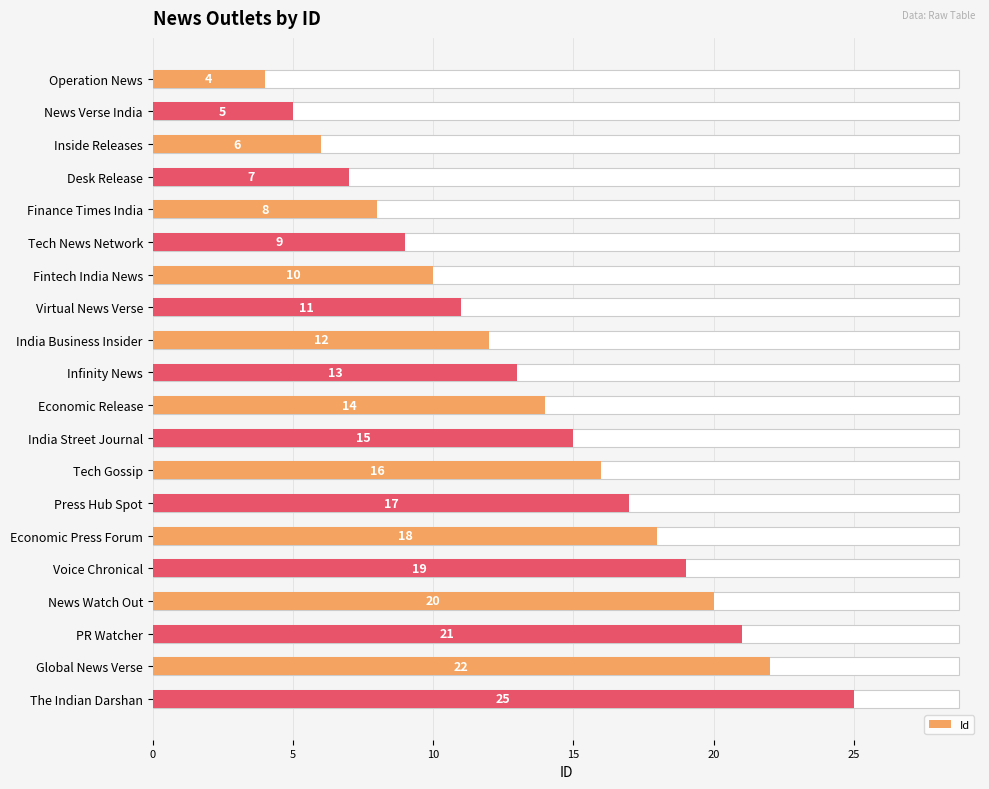

The value at Infinity News is 23. True or false?

False